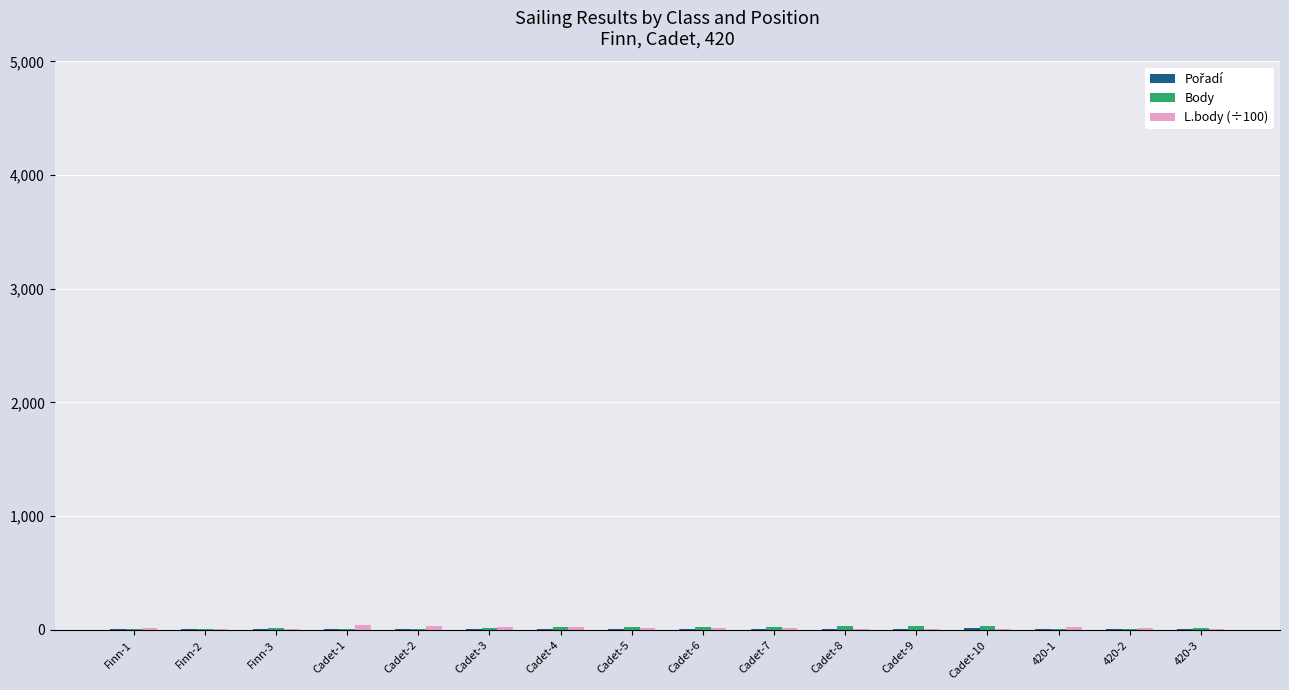

What is the difference between the maximum and minimum values in the L.body (÷100) series?

42.0